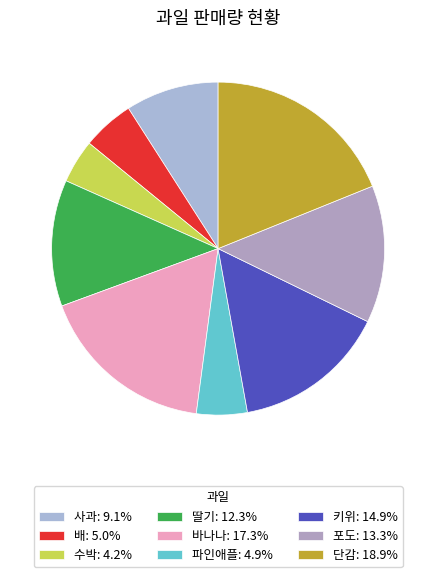

Is 수박 the majority of the pie?

No